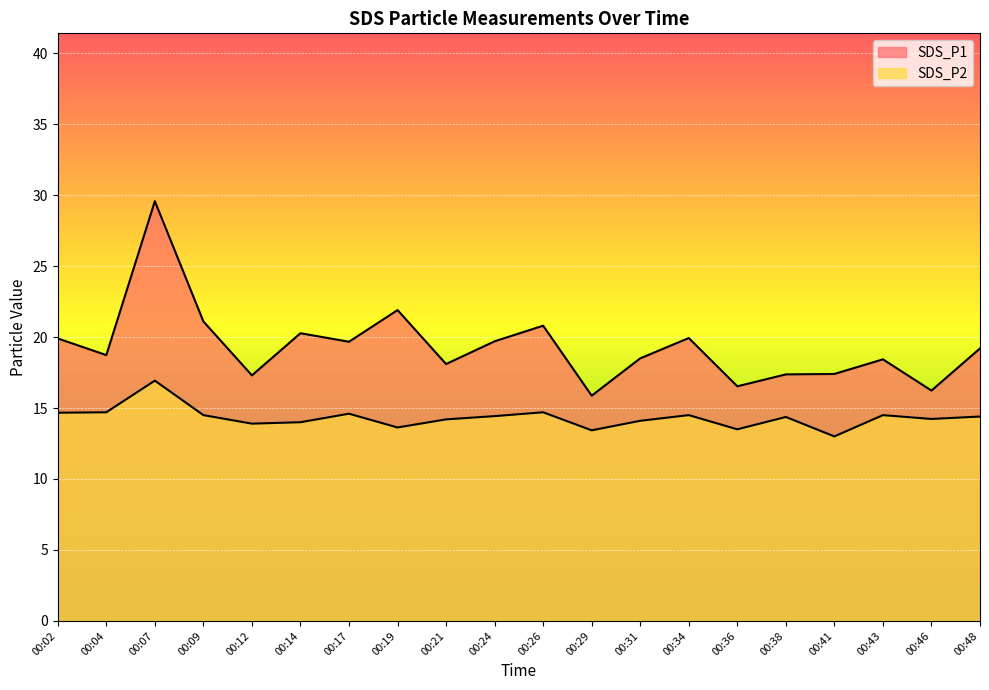

Reading left to right, list all the values displayed in this chart.

SDS_P1: 19.9	18.7	29.6	21.1	17.3	20.3	19.7	21.9	18.1	19.7	20.8	15.9	18.5	19.9	16.5	17.4	17.4	18.4	16.2	19.2
SDS_P2: 14.7	14.7	16.9	14.5	13.9	14.0	14.6	13.6	14.2	14.4	14.7	13.4	14.1	14.5	13.5	14.4	13.0	14.5	14.2	14.4